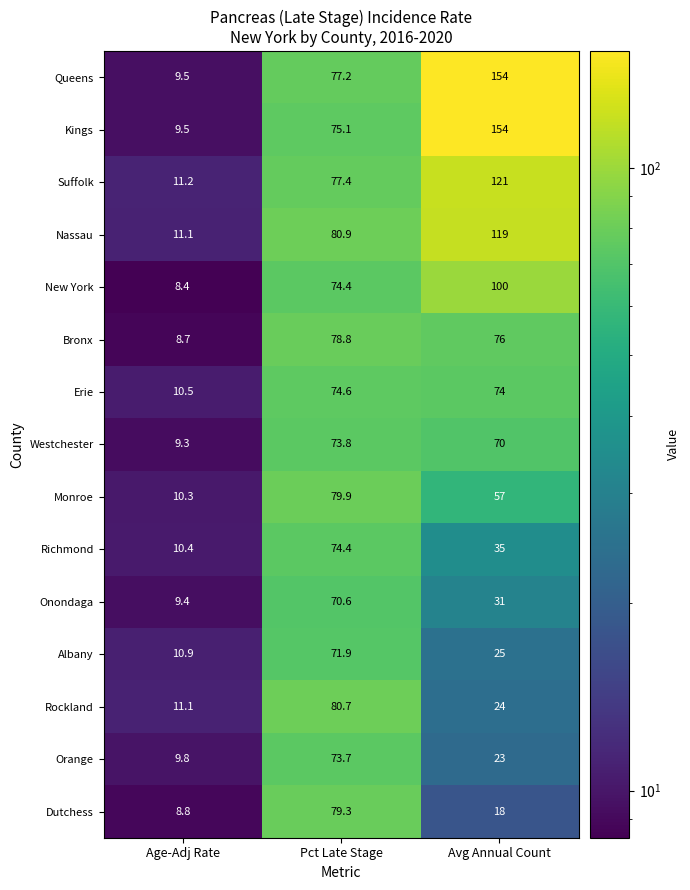

How many series are shown in this chart?

15